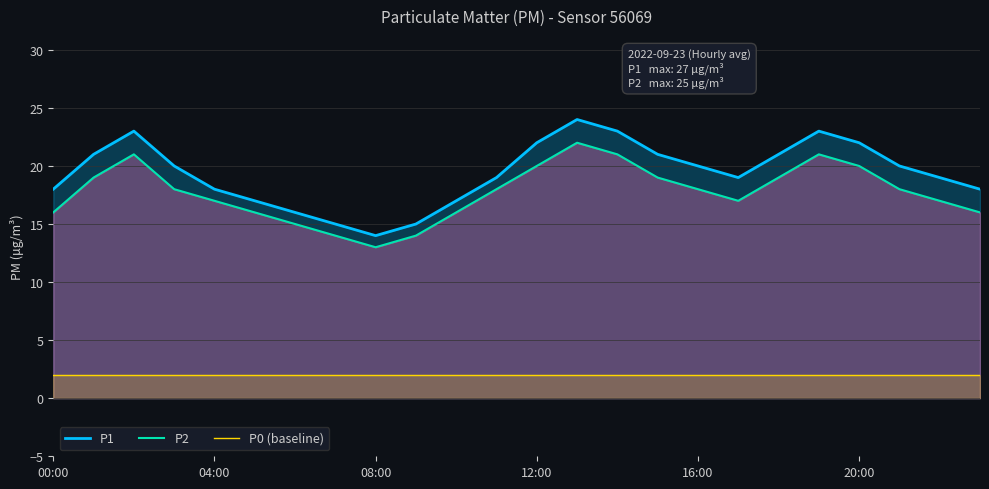

True or false: P0 (baseline) and P2 intersect in this chart.

False